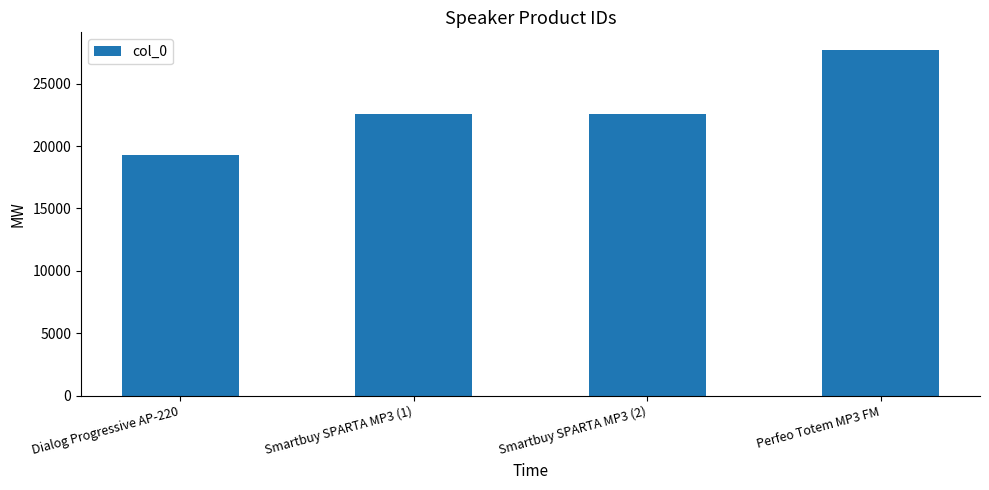

What position from the left is Smartbuy SPARTA MP3 (2)?

3